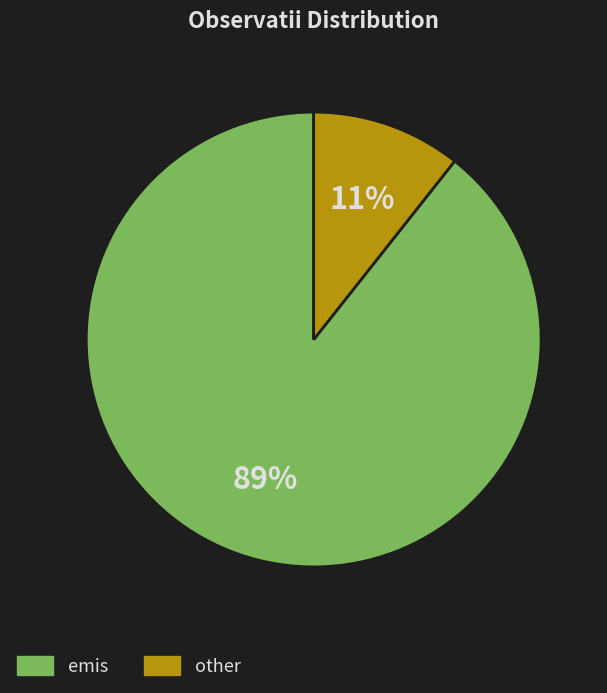

Is there a majority slice in this chart?

Yes